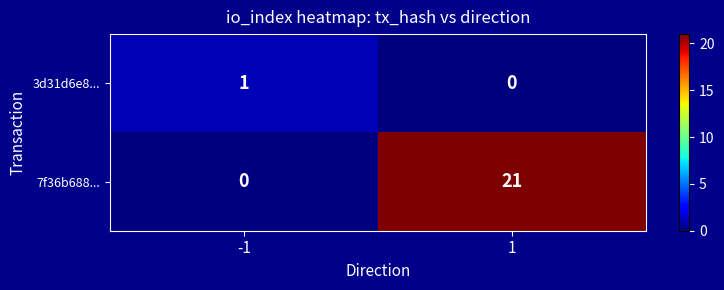

Rank the series by their maximum value, from lowest to highest.

3d31d6e8..., 7f36b688...